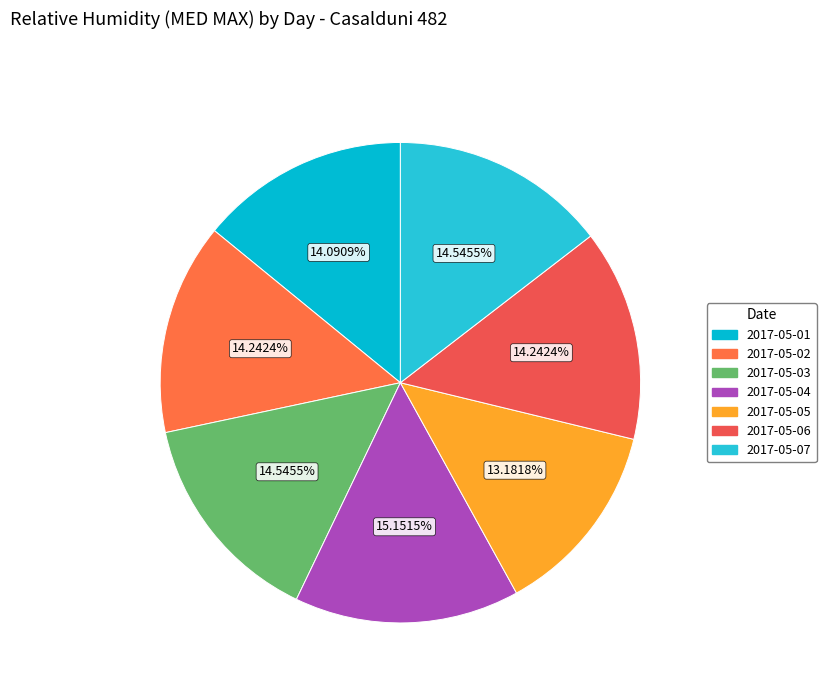

Is it true that 2017-05-01 is 14% of the pie?

True